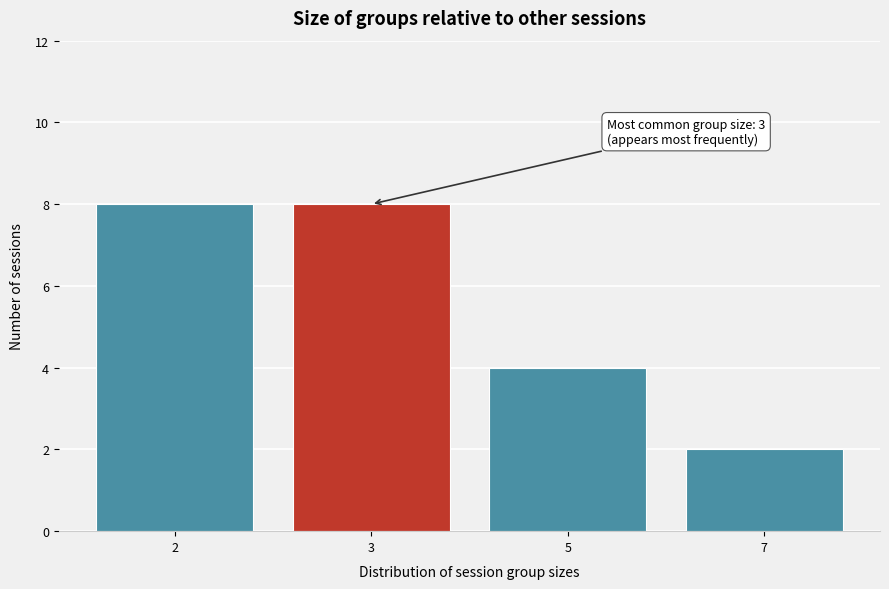

Reading left to right, what are all the values shown in this chart?

8	8	4	2